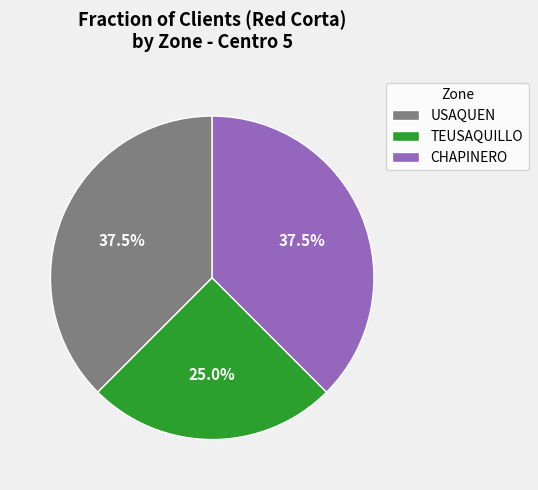

Does TEUSAQUILLO account for over 50% of the chart?

No